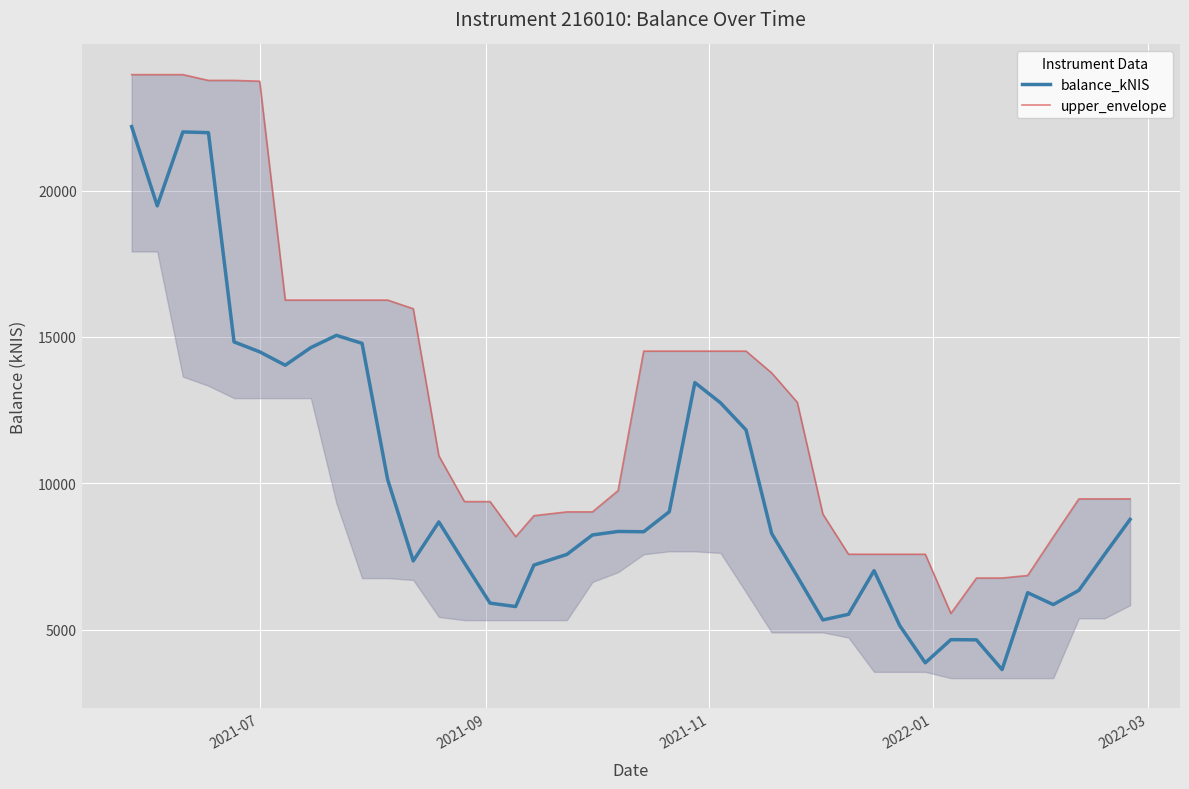

What is the maximum value for balance_kNIS?

22185.1